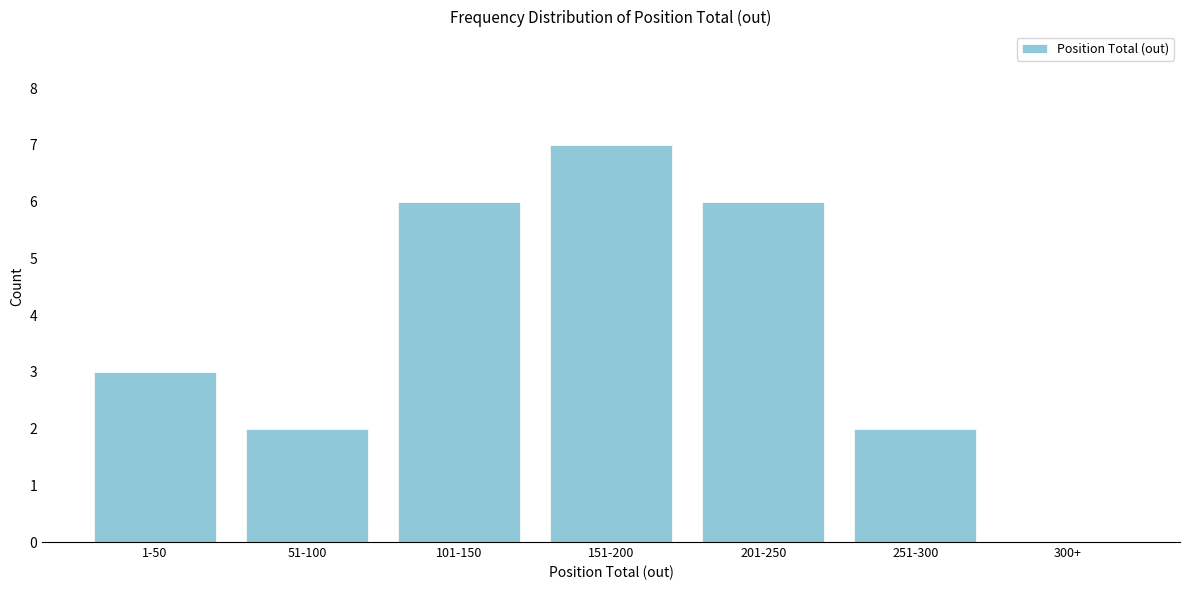

Reading left to right, list all the values displayed in this chart.

1-50=3	51-100=2	101-150=6	151-200=7	201-250=6	251-300=2	300+=0